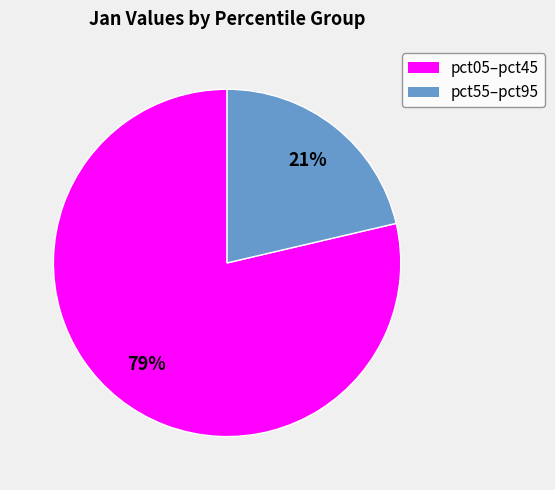

Does any single category account for the majority?

Yes